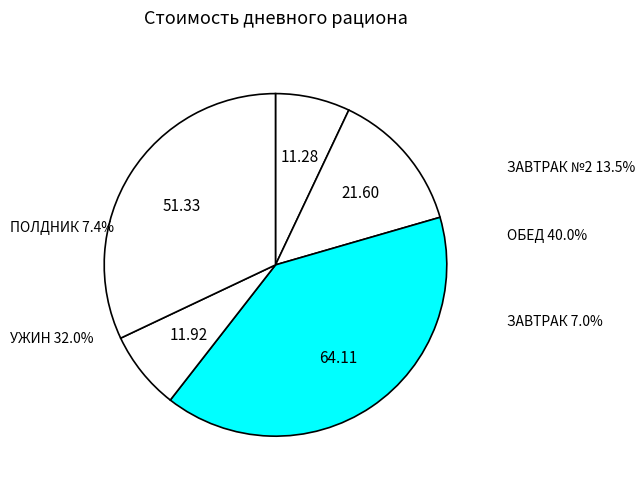

To the nearest percent, what percentage of the pie is ПОЛДНИК?

7%